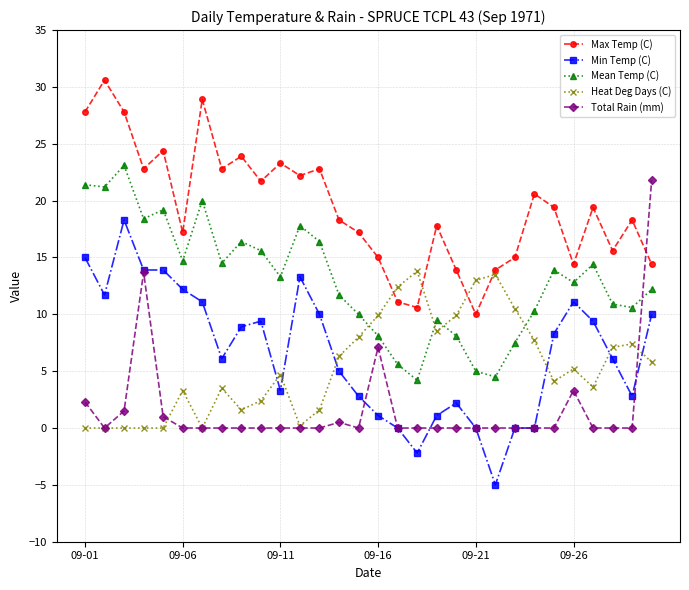

What is the difference between the maximum and minimum values in the Total Rain (mm) series?

21.8